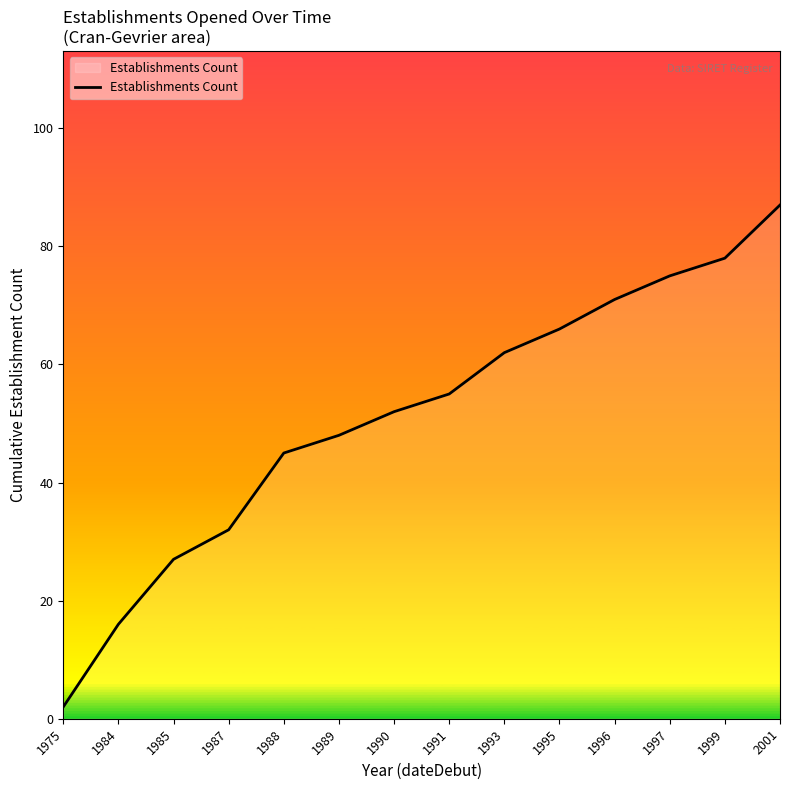

What is the maximum value shown in the chart?

87